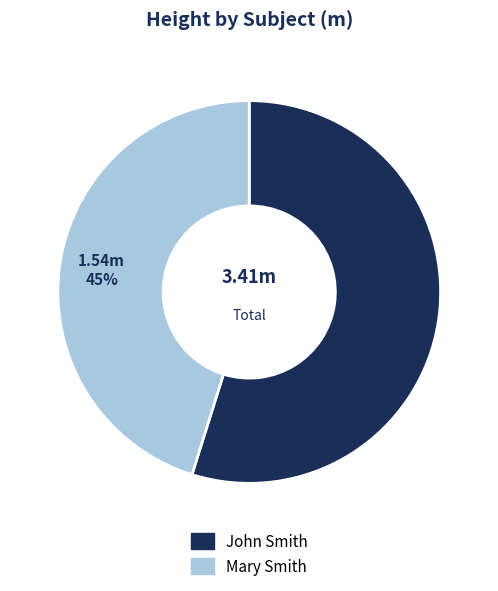

Rank the categories by value from highest to lowest.

John Smith, Mary Smith